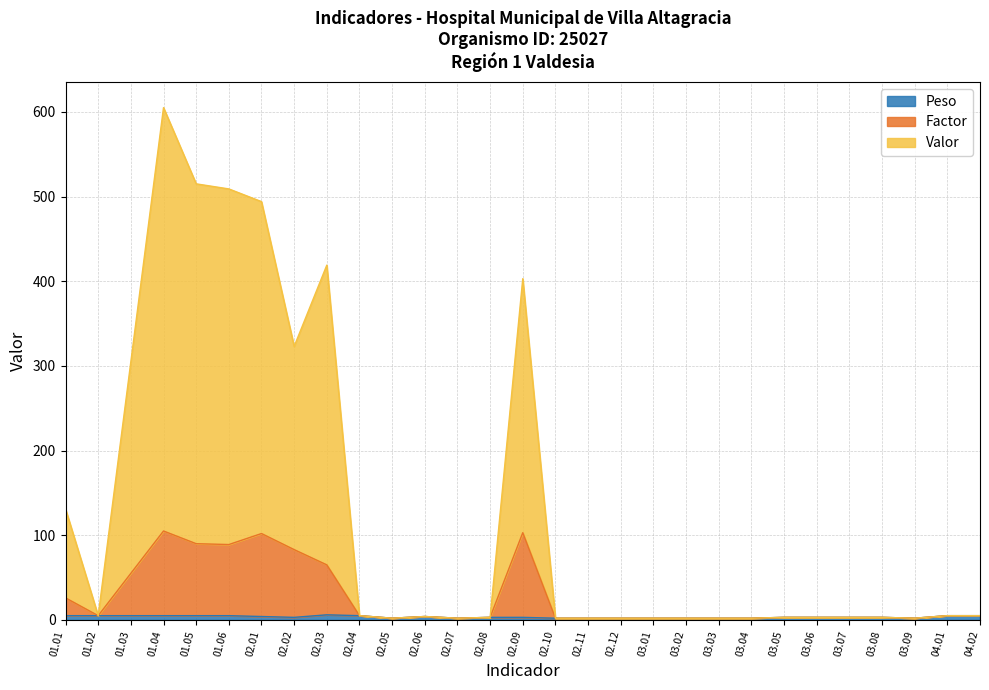

Reading right to left, extract all data points from this chart.

Valor: 04.02=5	04.01=5	03.09=2	03.08=3	03.07=3	03.06=3	03.05=3	03.04=2	03.03=2	03.02=2	03.01=2	02.12=2	02.11=2	02.10=2	02.09=403	02.08=3	02.07=2	02.06=4	02.05=2	02.04=5	02.03=419	02.02=323	02.01=494	01.06=509	01.05=515	01.04=605	01.03=305	01.02=5	01.01=131
Factor: 04.02=5	04.01=5	03.09=2	03.08=3	03.07=3	03.06=3	03.05=3	03.04=2	03.03=2	03.02=2	03.01=2	02.12=2	02.11=2	02.10=2	02.09=103	02.08=3	02.07=2	02.06=4	02.05=2	02.04=5	02.03=65	02.02=83	02.01=102	01.06=89	01.05=90	01.04=105	01.03=55	01.02=5	01.01=26
Peso: 04.02=5	04.01=5	03.09=2	03.08=3	03.07=3	03.06=3	03.05=3	03.04=2	03.03=2	03.02=2	03.01=2	02.12=2	02.11=2	02.10=2	02.09=3	02.08=3	02.07=2	02.06=4	02.05=2	02.04=5	02.03=6	02.02=3	02.01=4	01.06=5	01.05=5	01.04=5	01.03=5	01.02=5	01.01=5